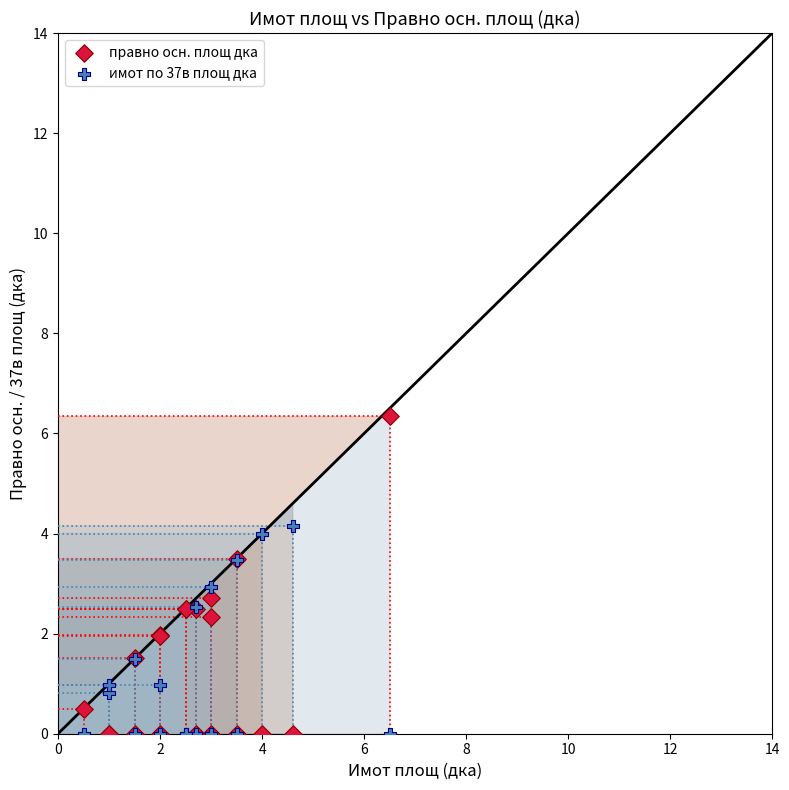

What are all the series names shown in the legend?

правно осн. площ дка, имот по 37в площ дка